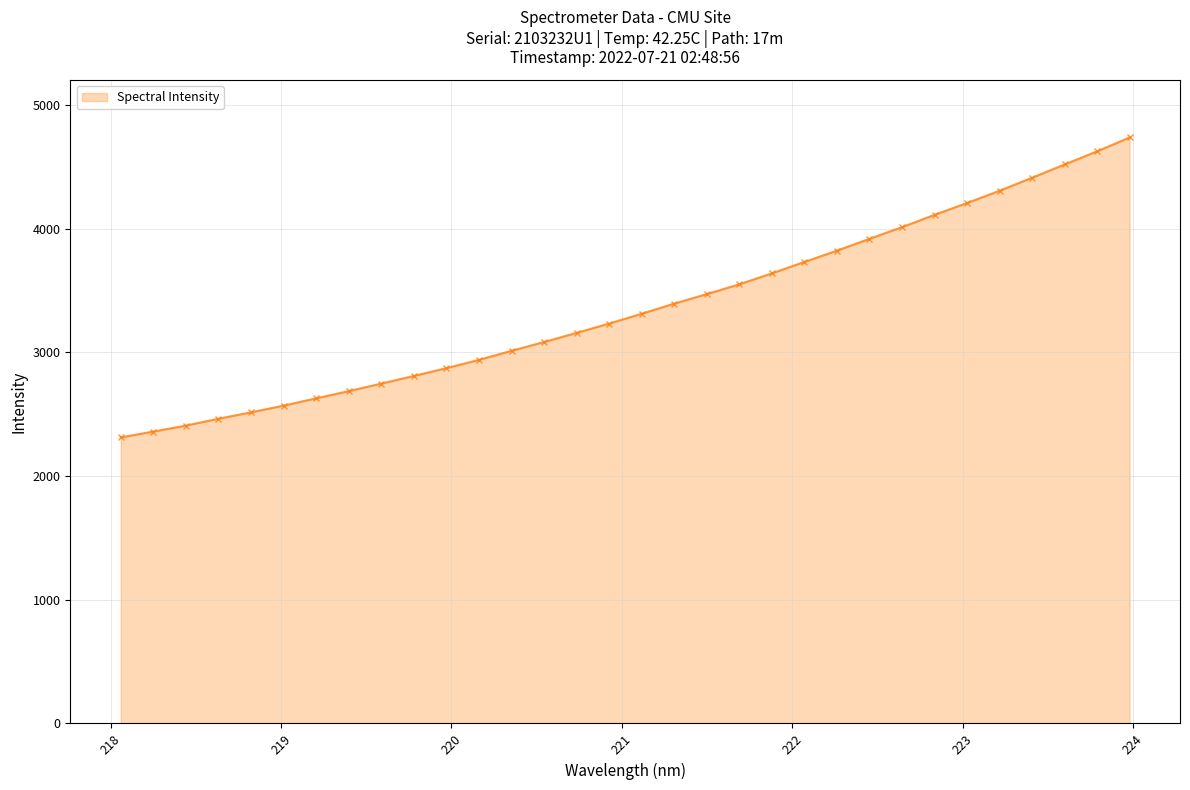

What is the maximum value shown in the chart?

4735.9